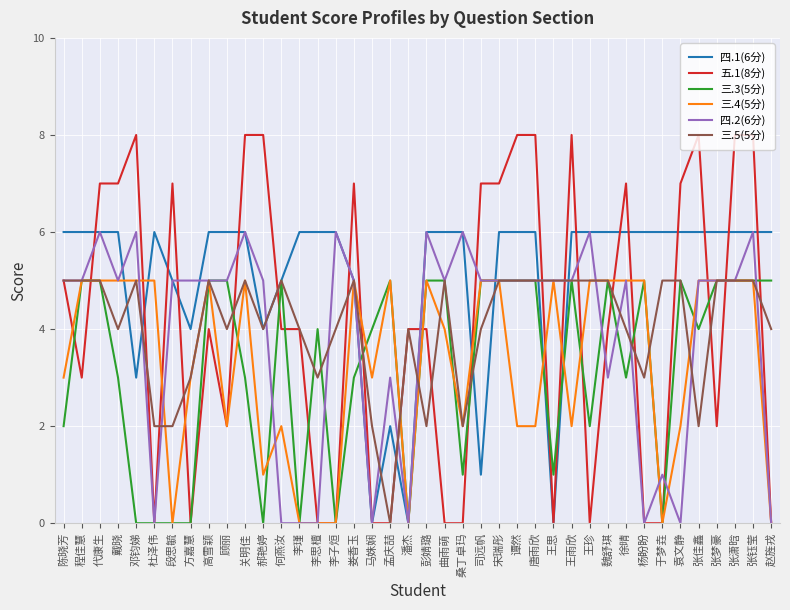

What is the maximum value for 三.3(5分)?

5